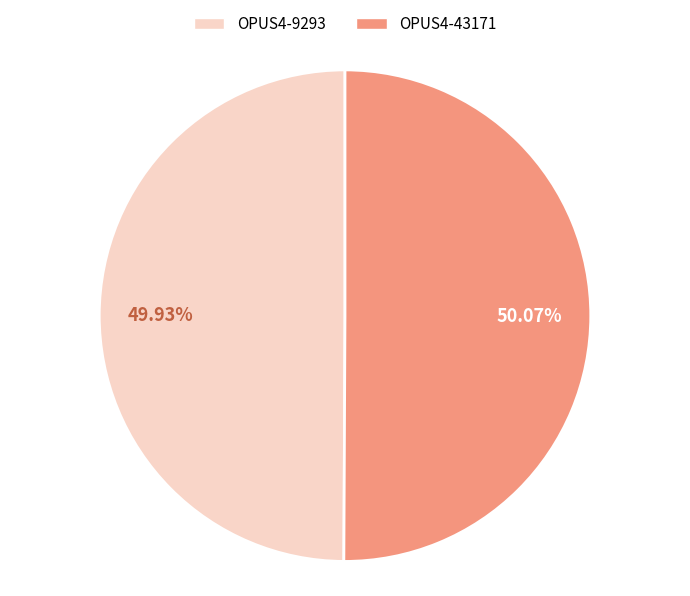

Does any single category account for the majority?

Yes